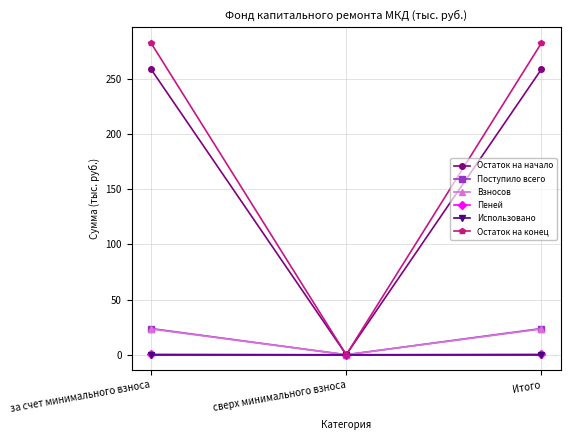

Is it true that Остаток на конец equals 282.3 at Итого?

True